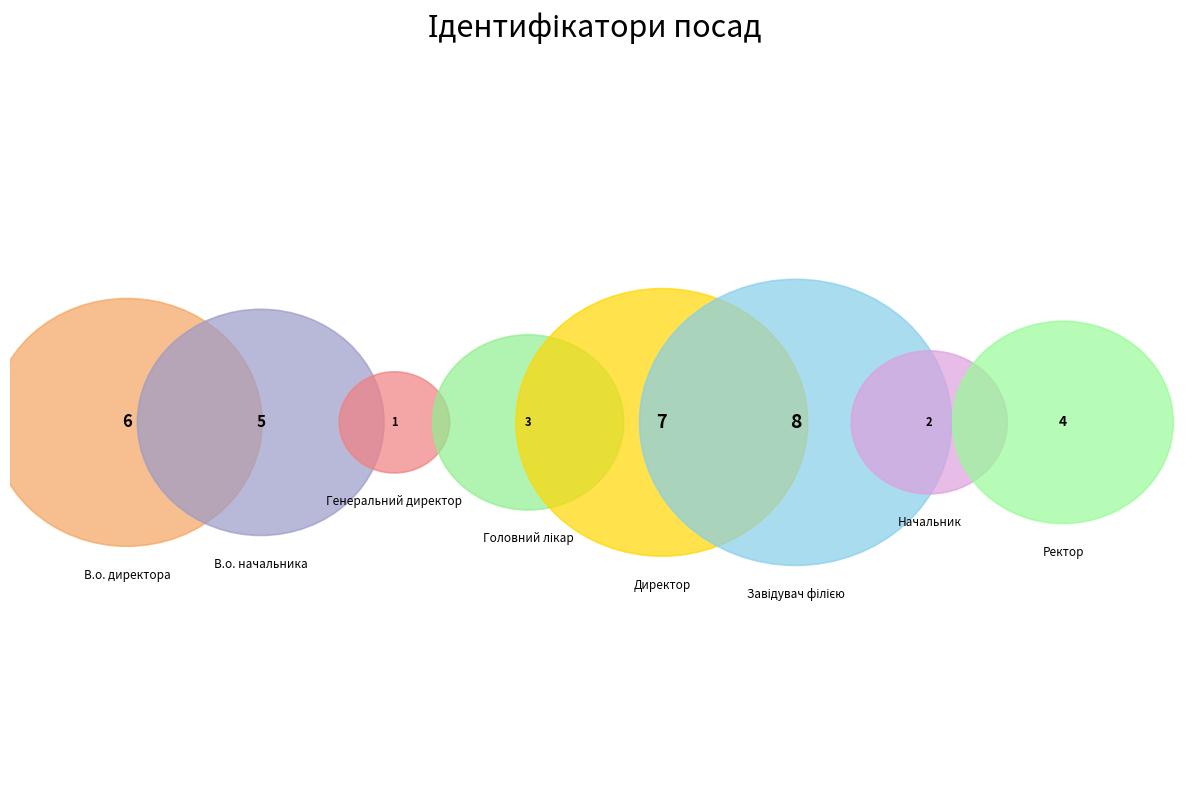

Is it true that Головний лікар is 1% of the pie?

False